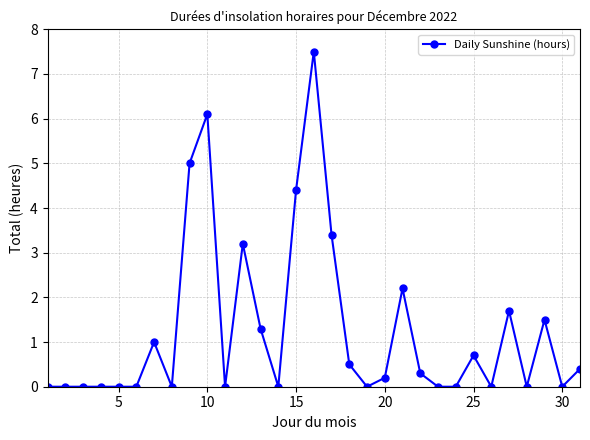

How many lines are shown in the chart?

1